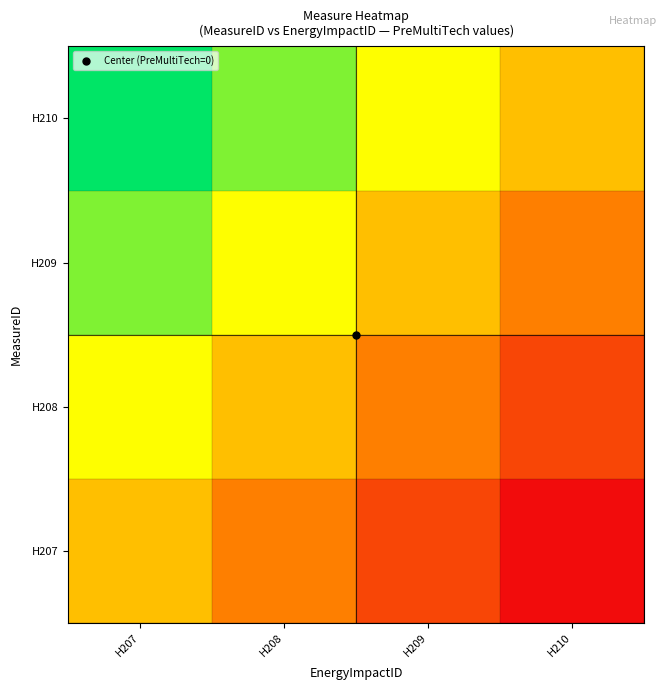

Reading left to right, list all the values displayed in this chart.

H207: H207=0.5	H208=0.3	H209=0.2	H210=0.0
H208: H207=0.7	H208=0.5	H209=0.3	H210=0.2
H209: H207=0.8	H208=0.7	H209=0.5	H210=0.3
H210: H207=1.0	H208=0.8	H209=0.7	H210=0.5